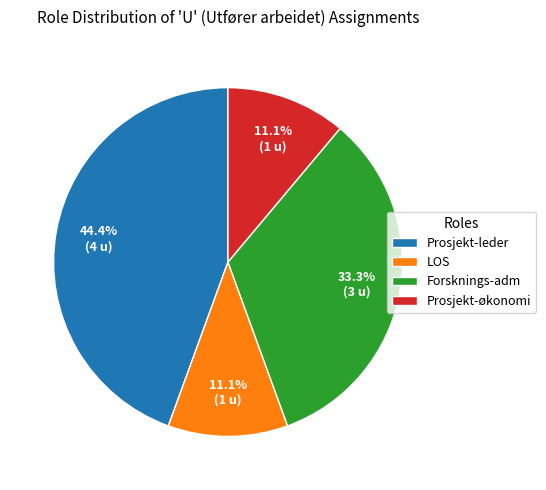

To the nearest percent, what is the combined percentage of Prosjekt-økonomi and LOS?

22%